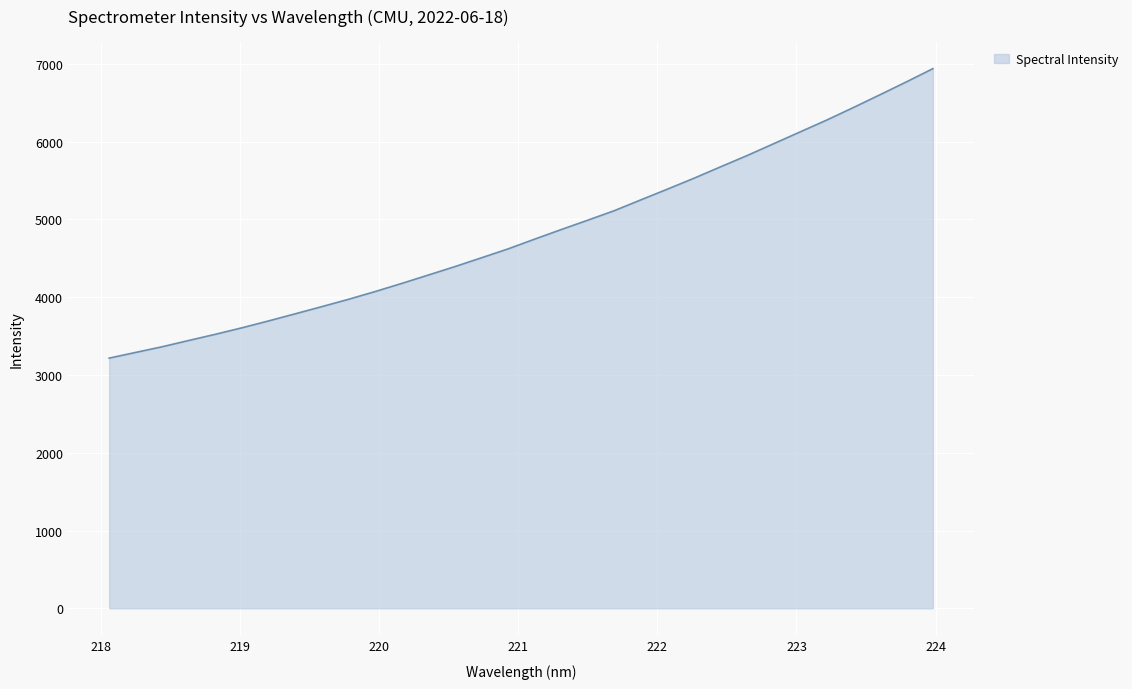

True or false: there are more than 1 points higher than both neighbors.

False